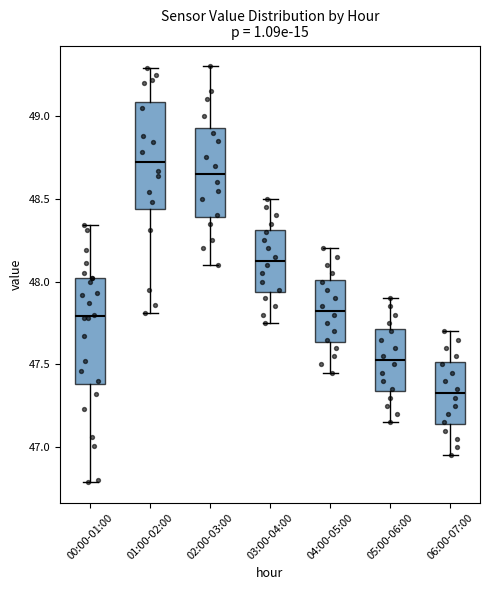

Where is the lower edge of the box for 01:00-02:00 on the y-axis? The values are not printed on the chart, so give them approximately, as read against the axis.

48.45